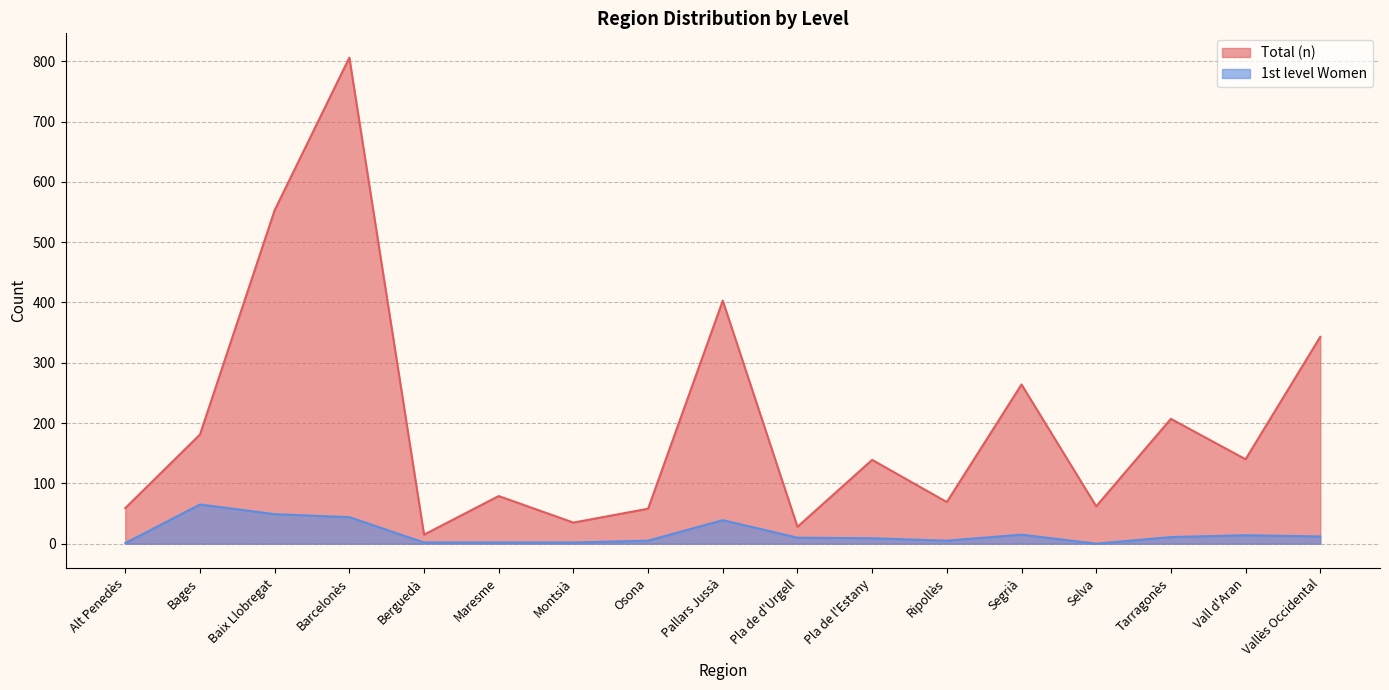

Is it true that 1st level Women equals 7 at Ripollès?

False